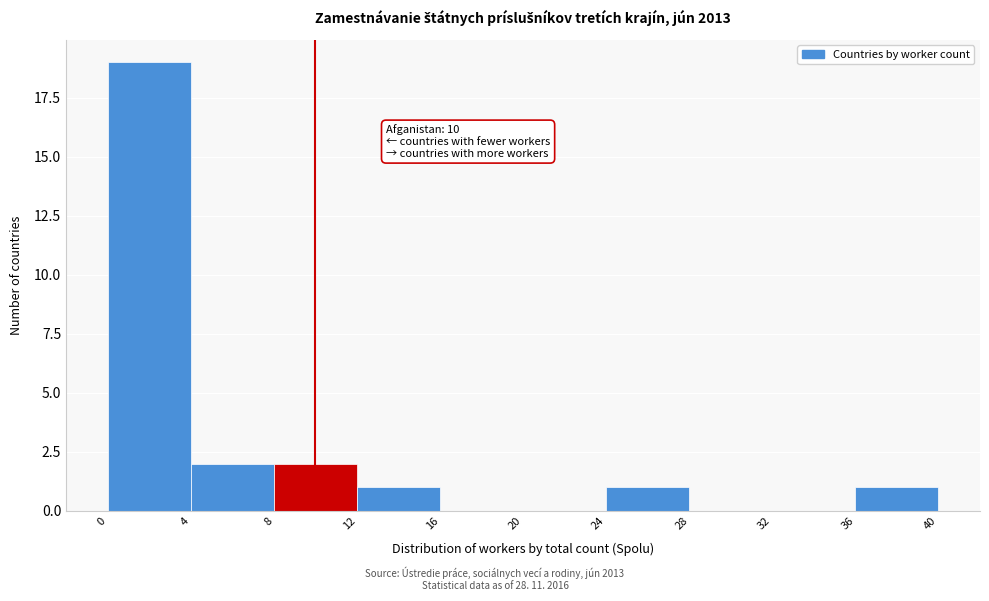

Which range on the x-axis has the tallest bar?

0 to 4